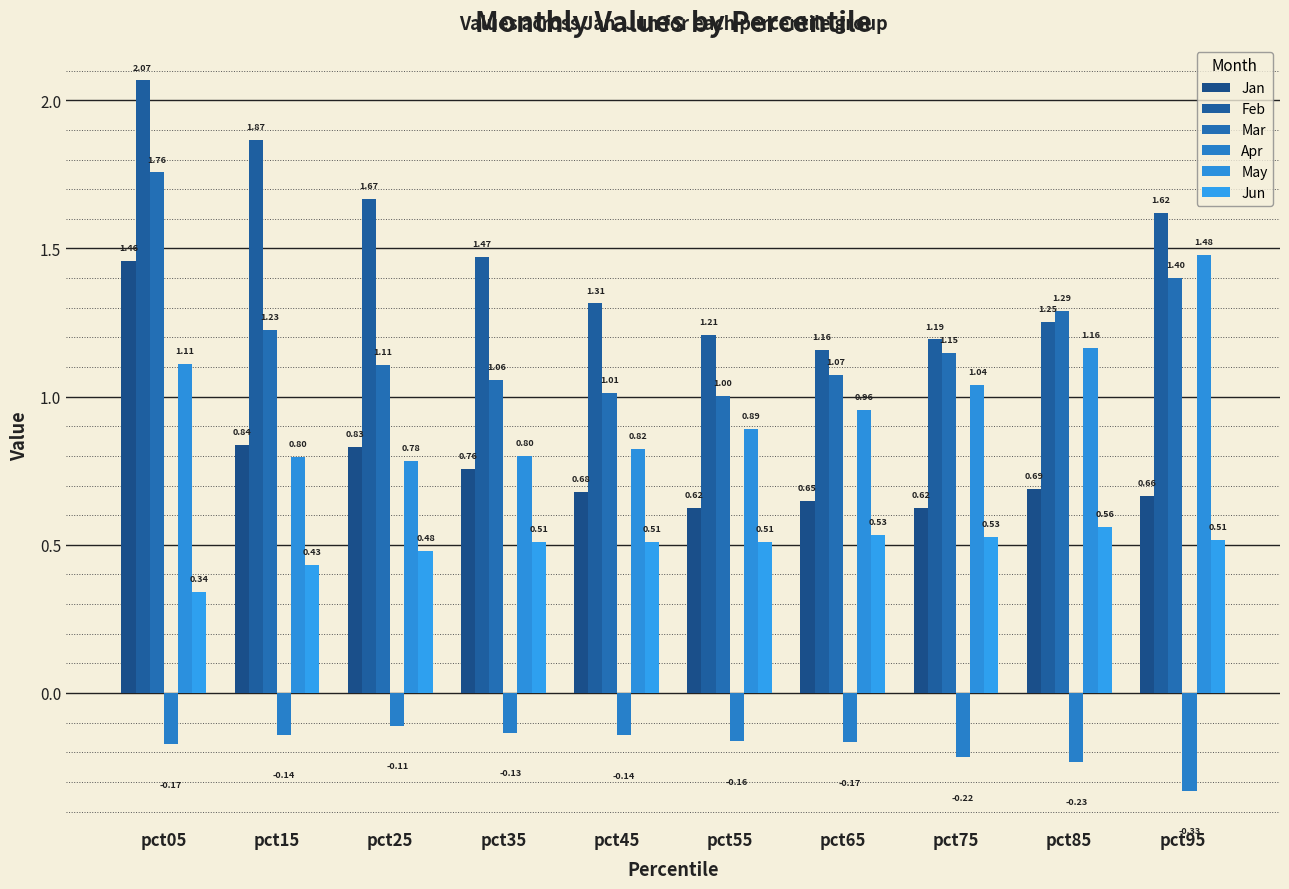

How many series are shown in this chart?

6